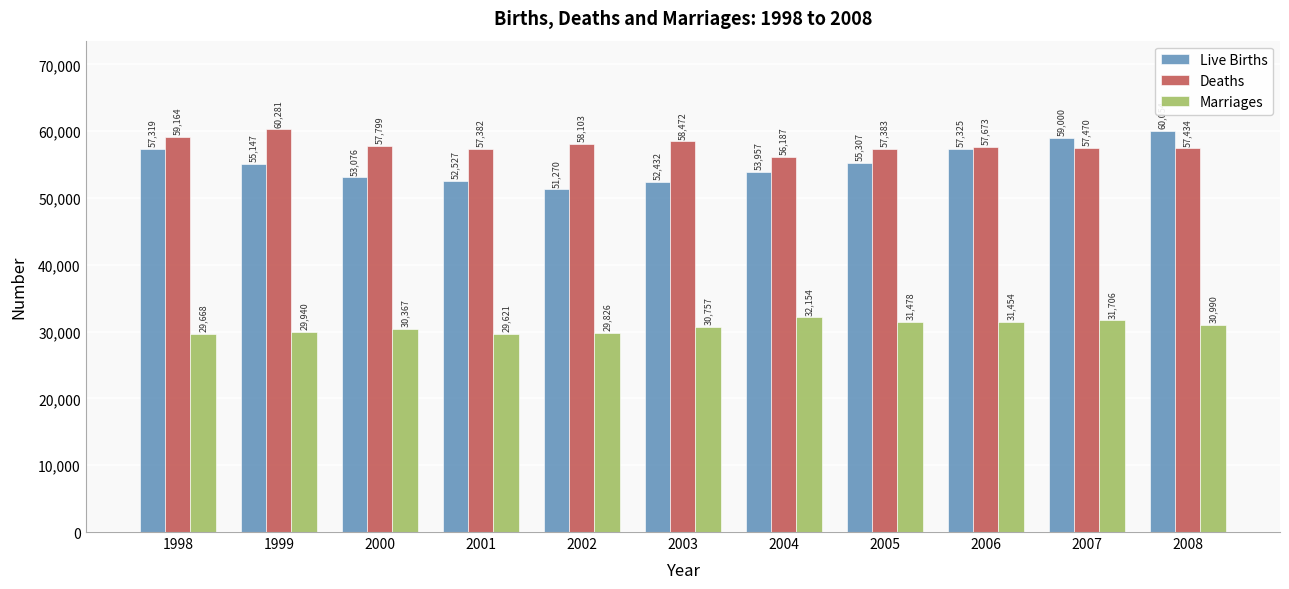

How many data points does each series have?

11